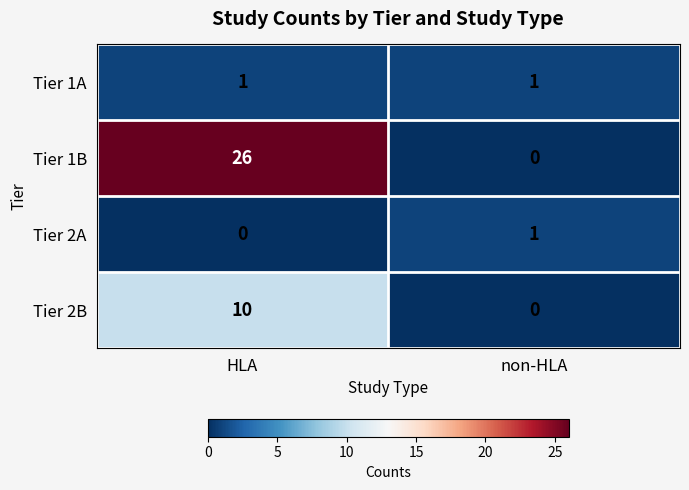

What is the approximate value of Tier 1B at HLA, to the nearest 10?

30